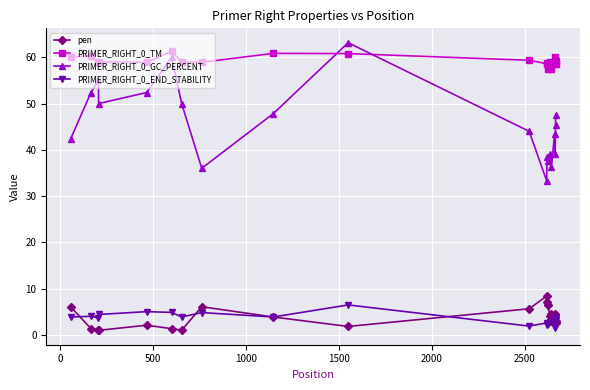

After their last crossing, which series has the higher values: pen or PRIMER_RIGHT_0_END_STABILITY?

PRIMER_RIGHT_0_END_STABILITY